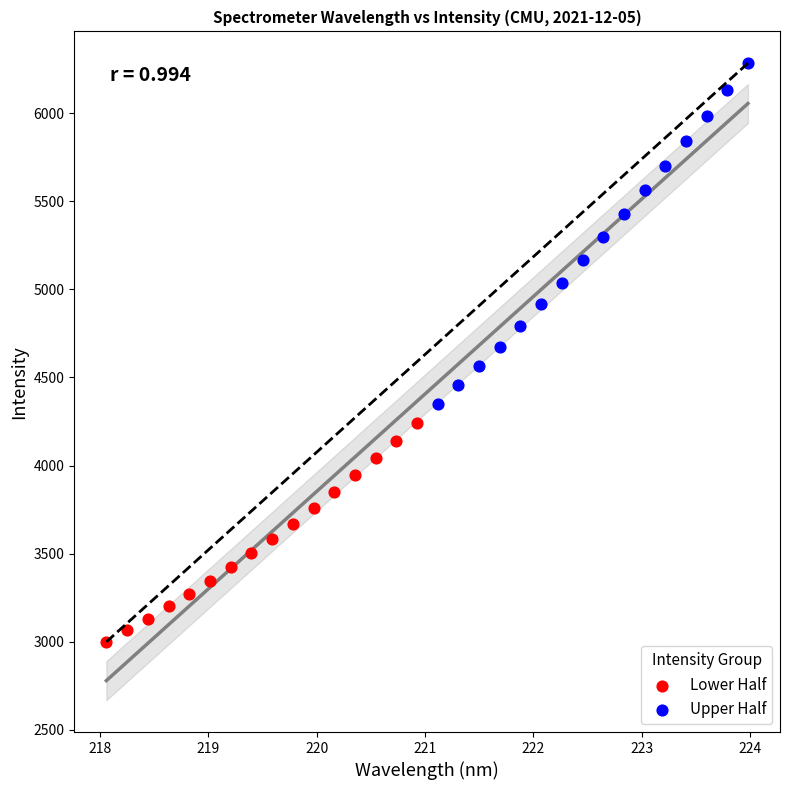

Which series contains the highest Y value?

Upper Half